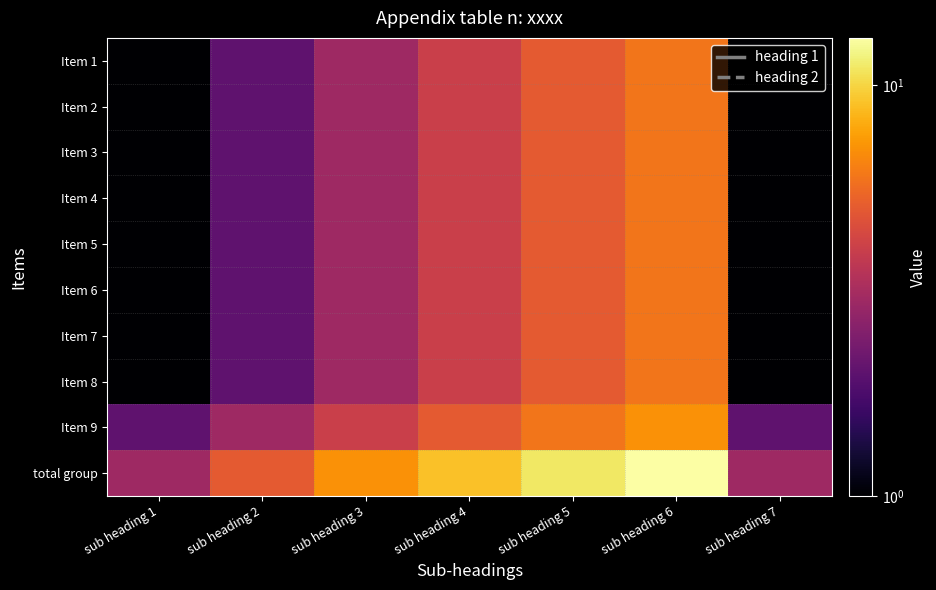

What is the maximum value shown in the chart?

13